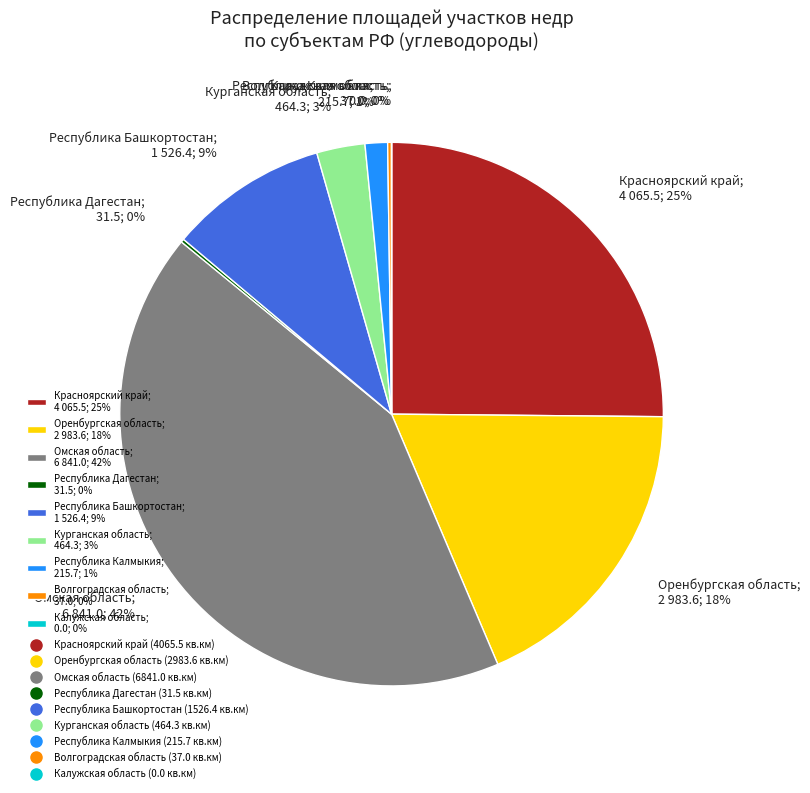

To the nearest percent, what is the difference between the Красноярский край; 4 065.5; 25% and Республика Калмыкия; 215.7; 1% slice percentages?

24%